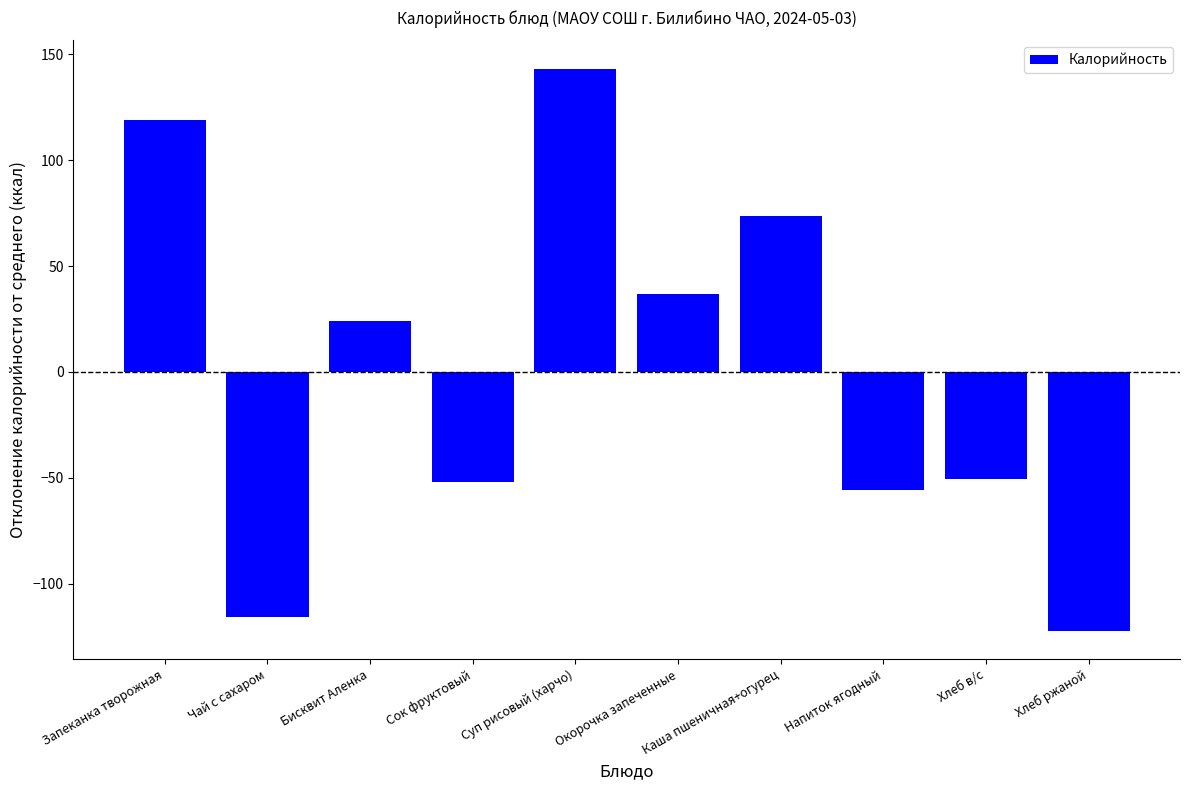

What is the sum of the values at Напиток ягодный and Окорочка запеченные?

-19.0